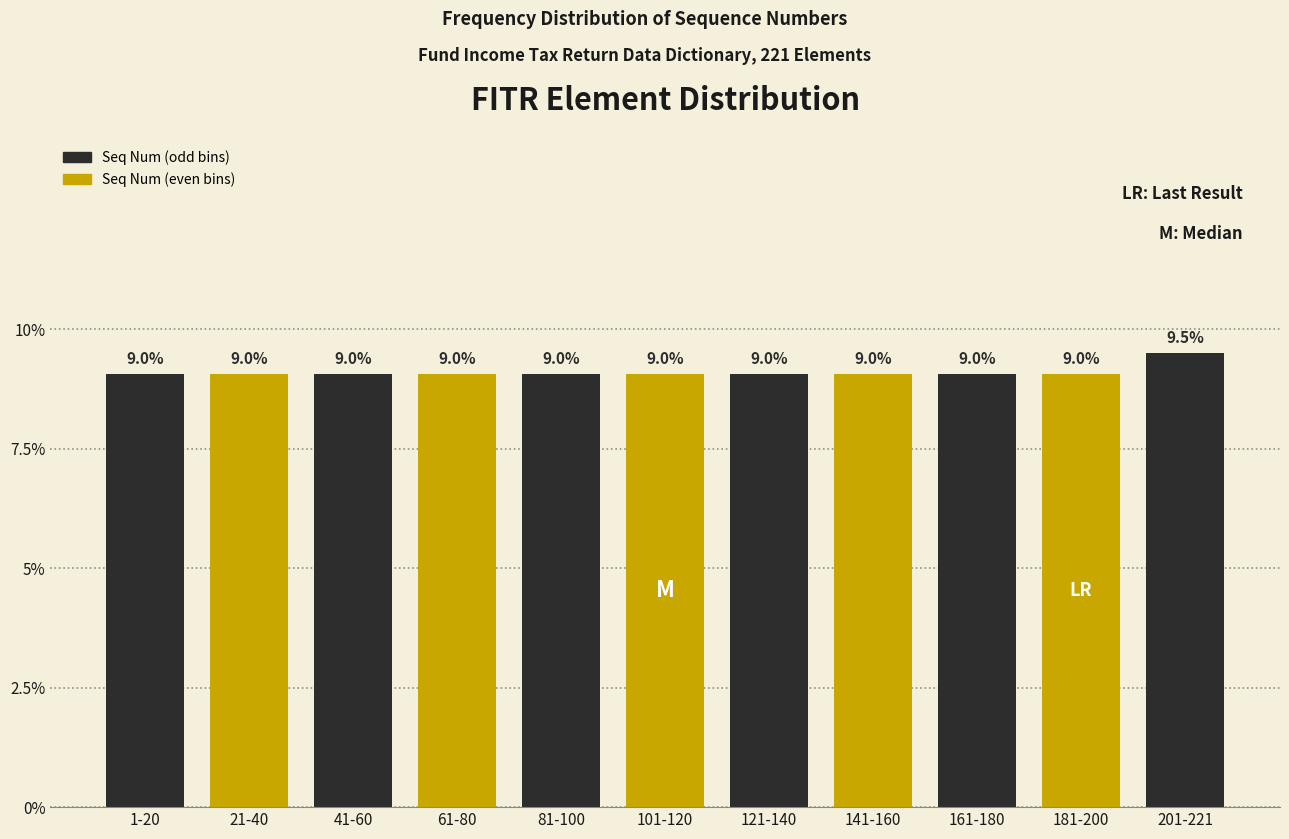

Reading left to right, list all the values displayed in this chart.

9.0	9.0	9.0	9.0	9.0	9.0	9.0	9.0	9.0	9.0	9.5